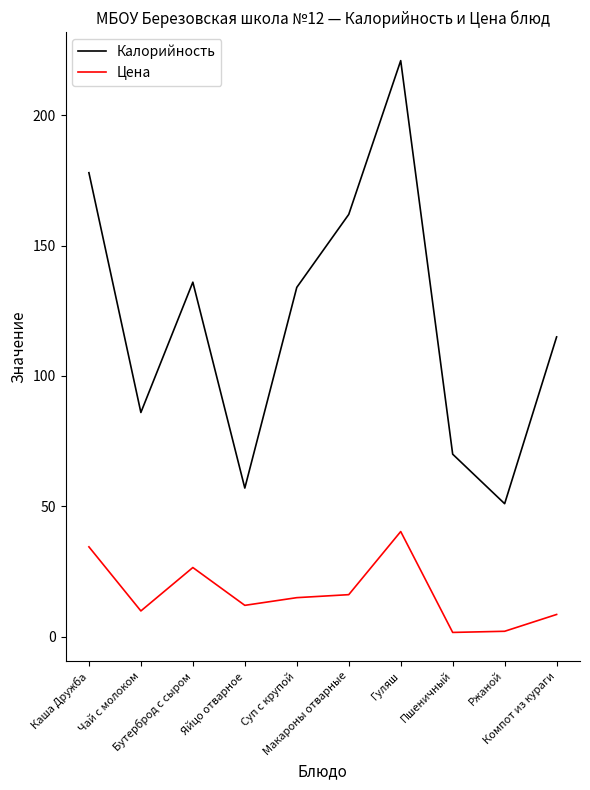

Rank the series at Яйцо отварное from lowest to highest value.

Цена, Калорийность